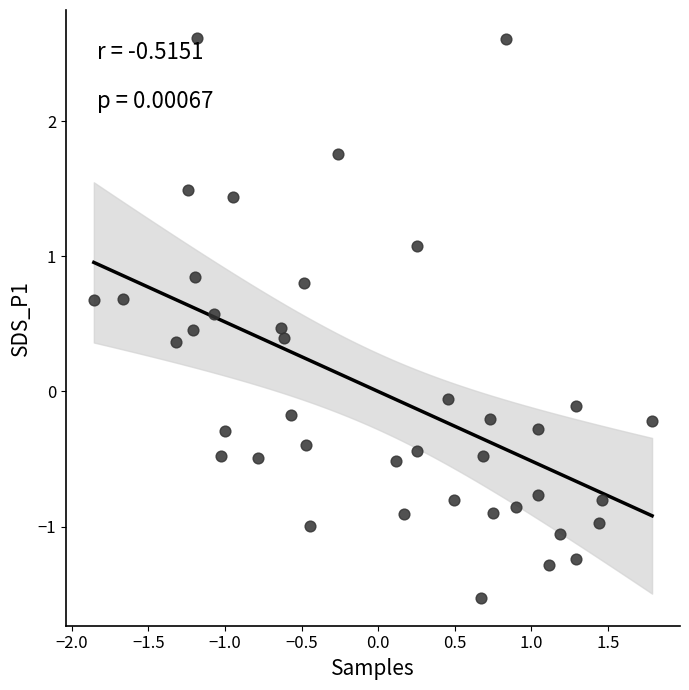

What is the range of X values (max minus min)?

3.6